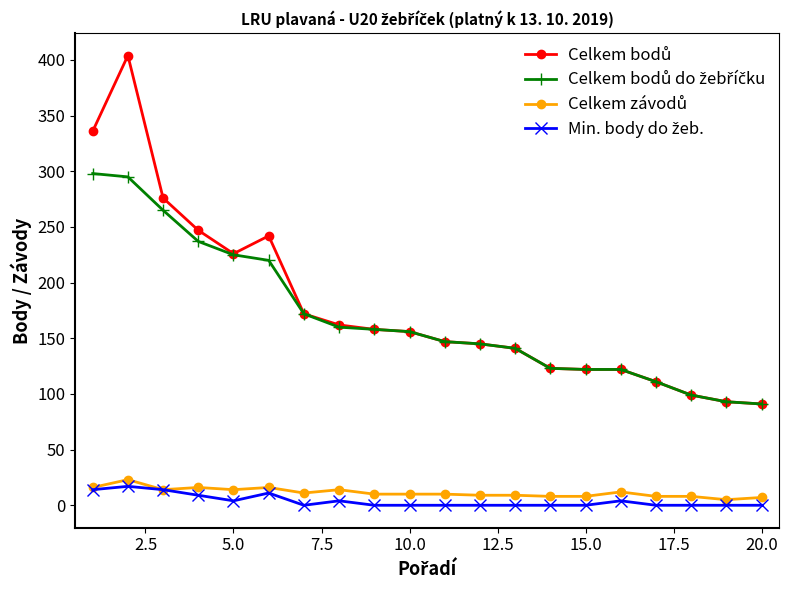

How many lines are shown in the chart?

4